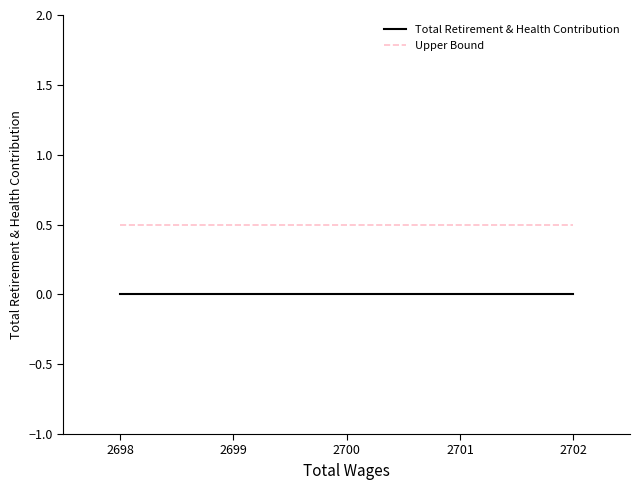

What is the spread (max minus min) of values at 2701?

0.5